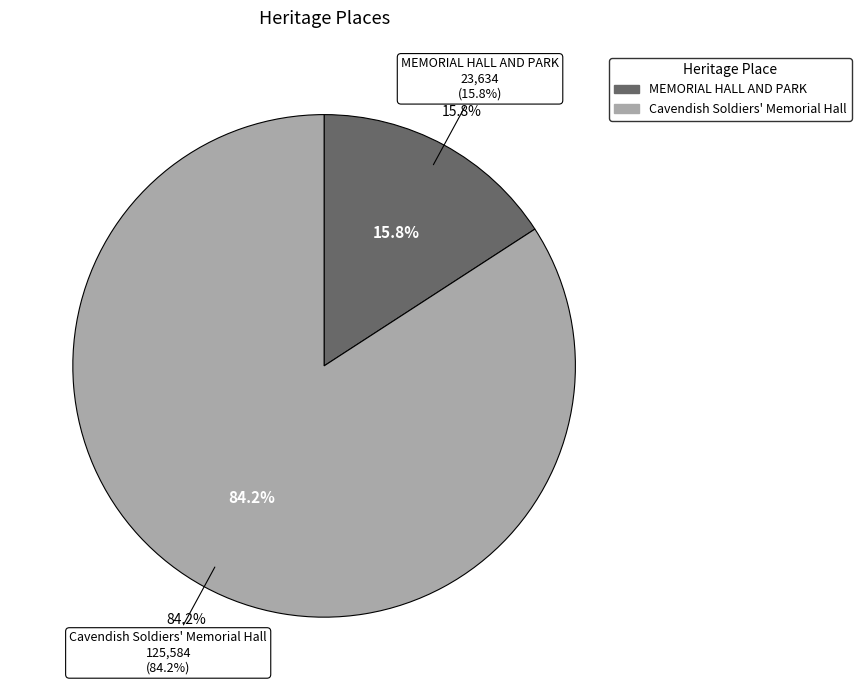

To the nearest percent, what portion does MEMORIAL HALL AND PARK represent?

16%